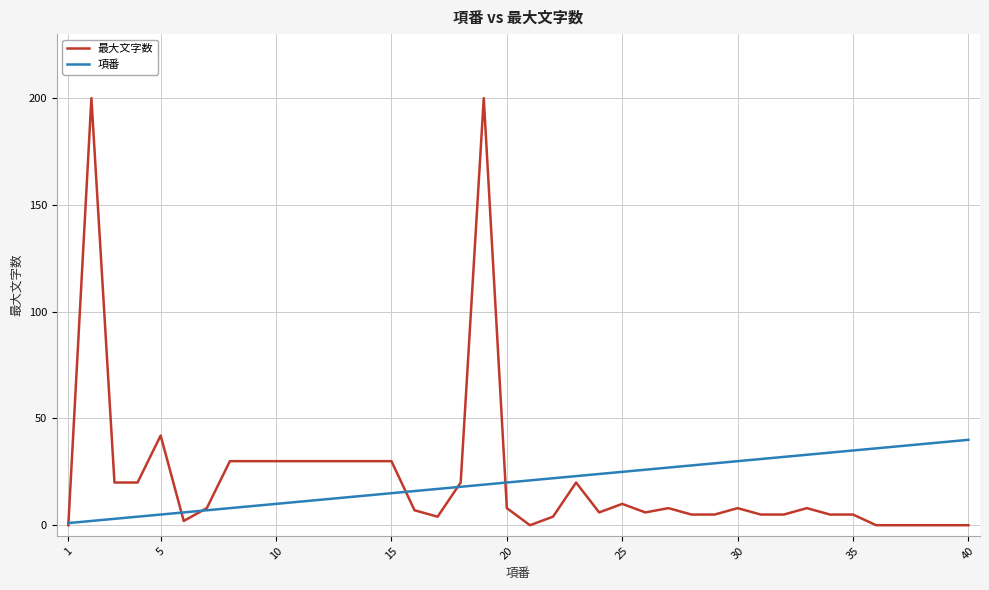

List the series in order of their peak value, lowest first.

項番, 最大文字数